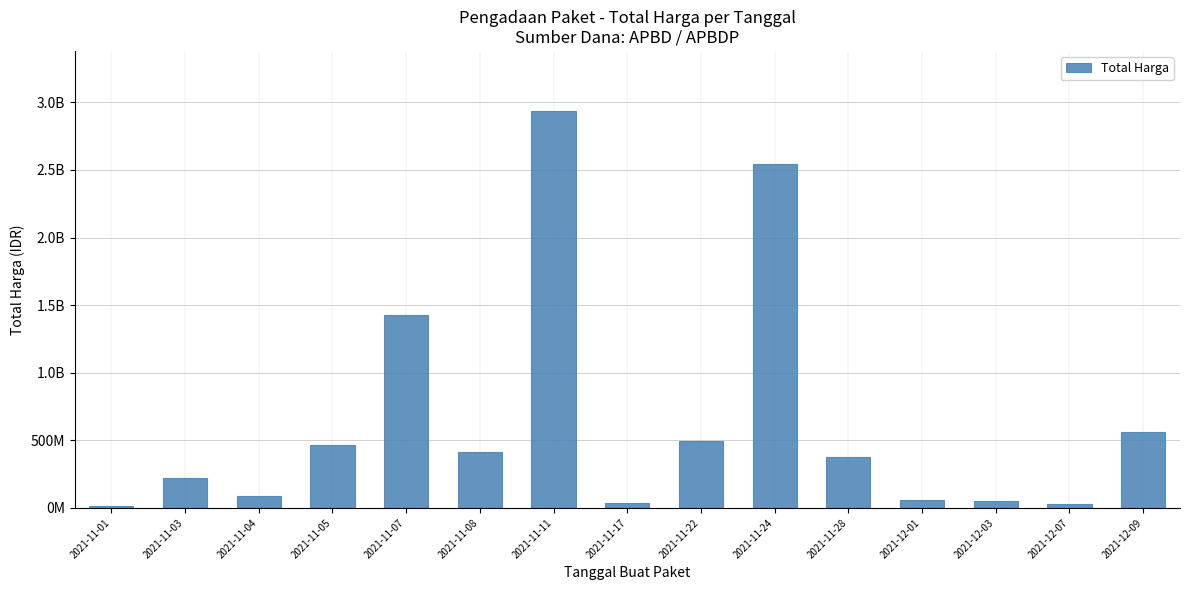

Reading left to right, extract all data points from this chart.

12787500	219811270	90672075	464002100	1425867900	410565800	2938933240	34292000	493000000	2545327100	373404000	56152800	51601000	27412000	559971000